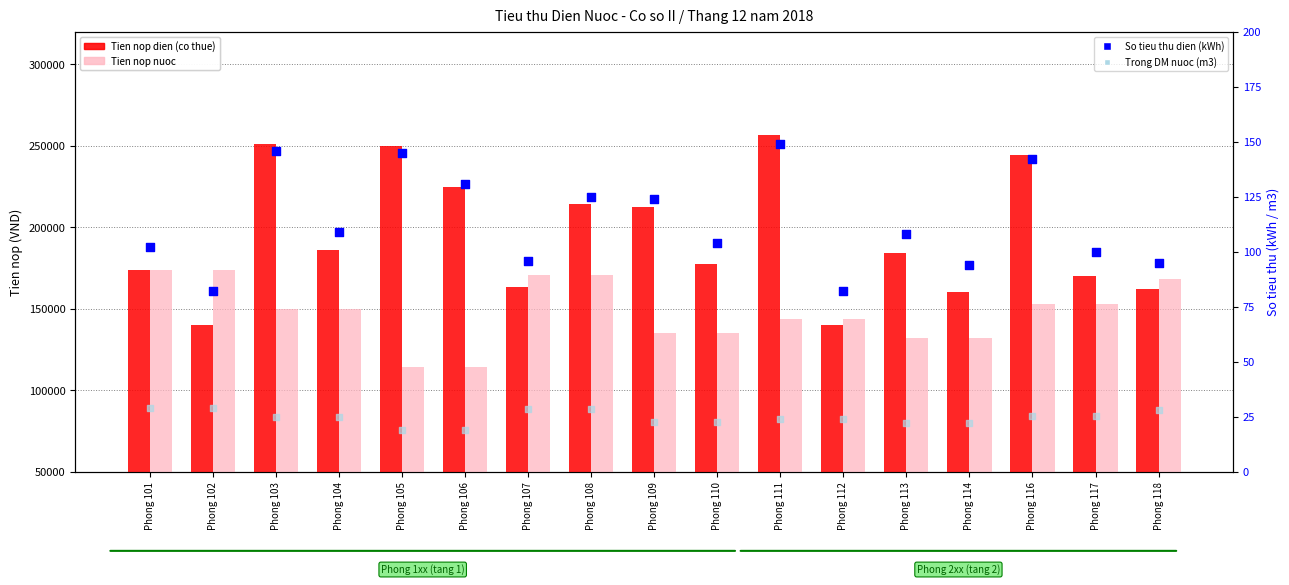

At how many categories does at least one series exceed 107141?

17